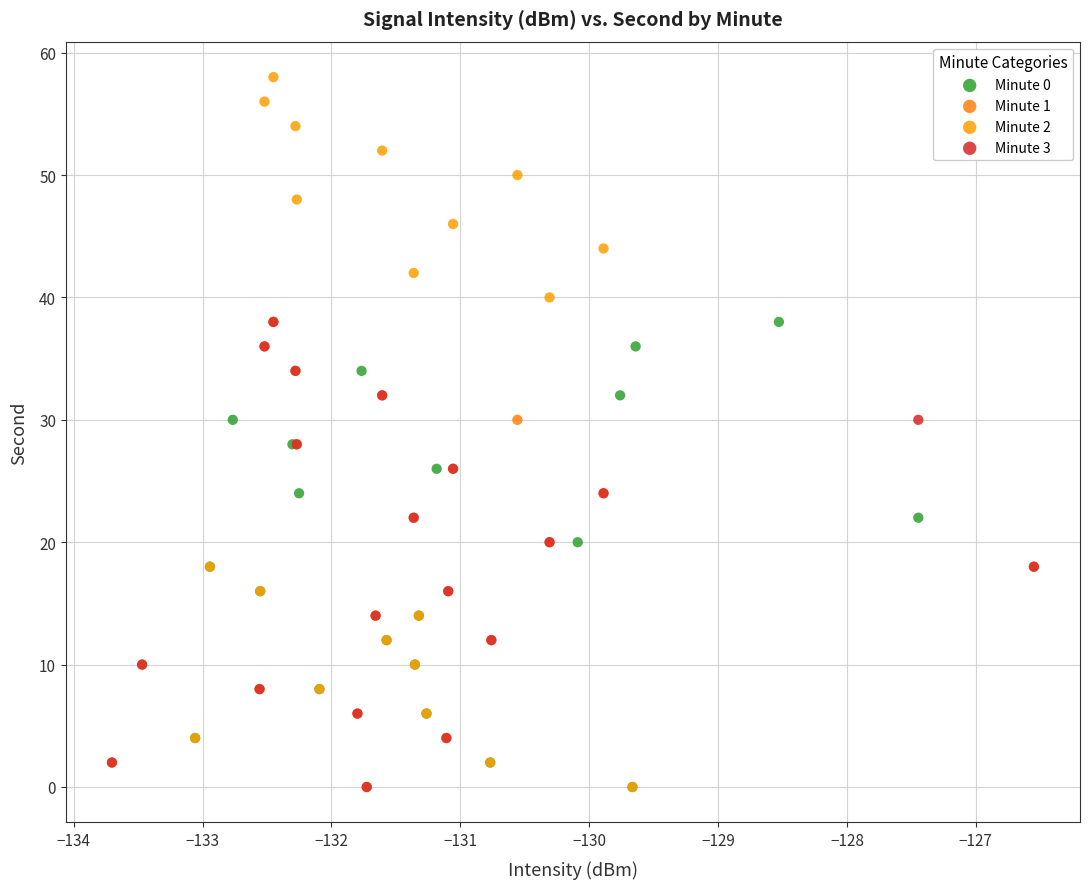

What are all the series names shown in the legend?

Minute 0, Minute 1, Minute 2, Minute 3